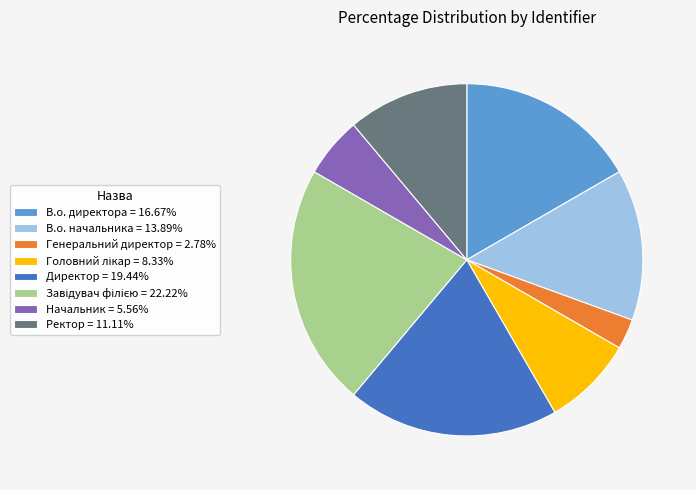

Is it true that Ректор is 11% of the pie?

True